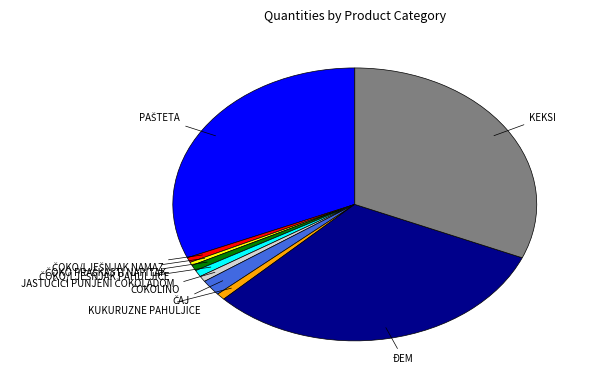

Does ĐEM account for over 50% of the chart?

No